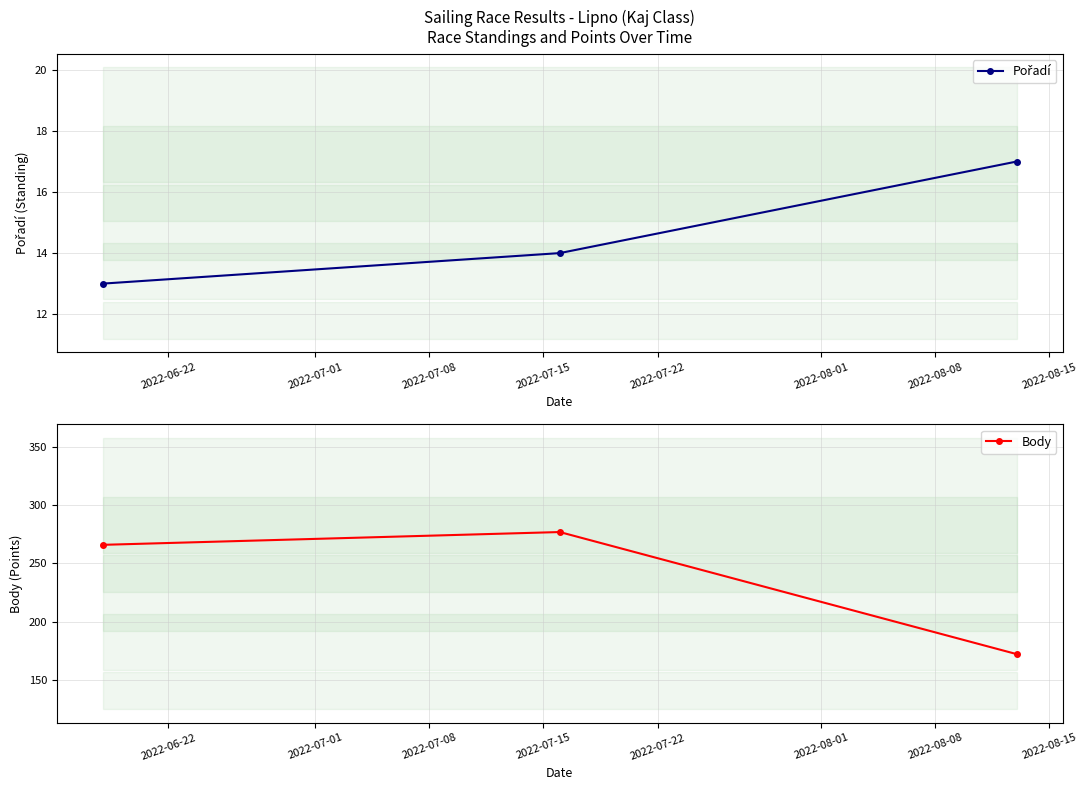

What is the sum of all Pořadí values?

44